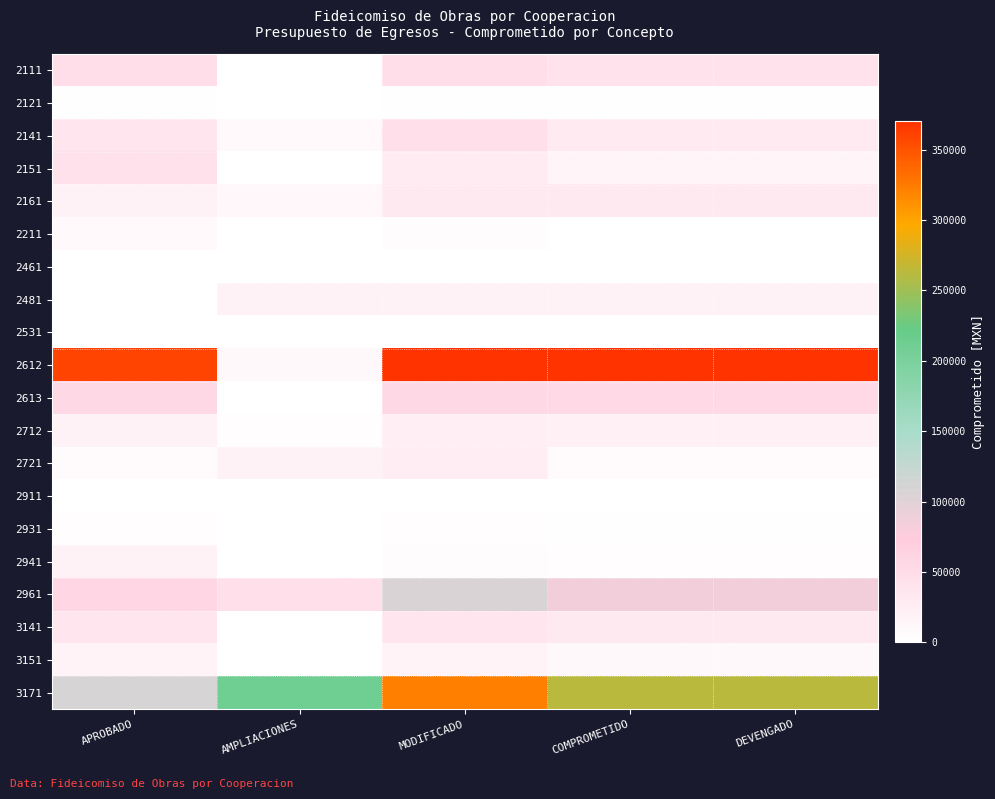

At which category does the chart reach its peak across all series?

MODIFICADO